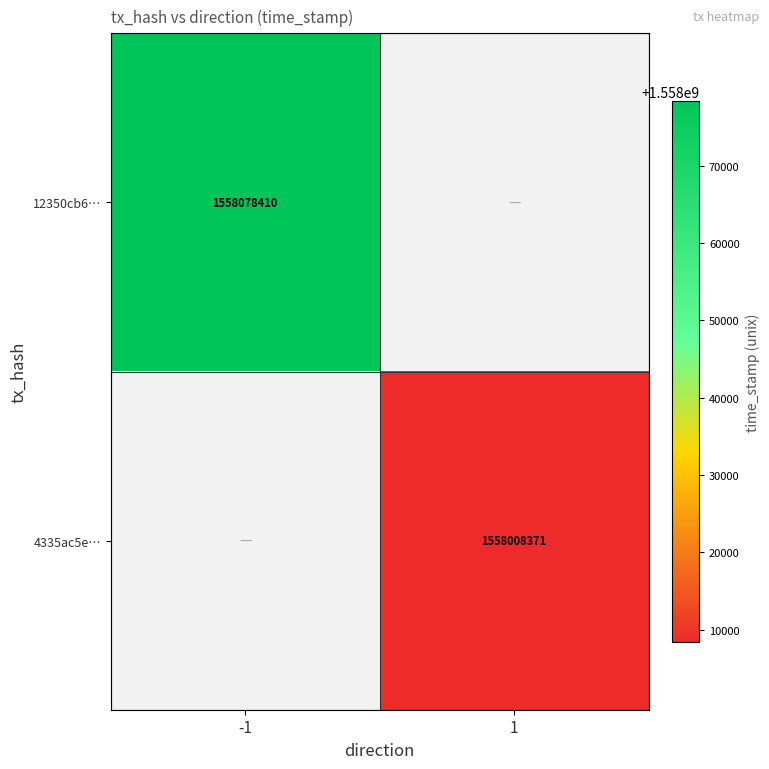

Is it true that 12350cb6… equals 2640696151 at -1?

False